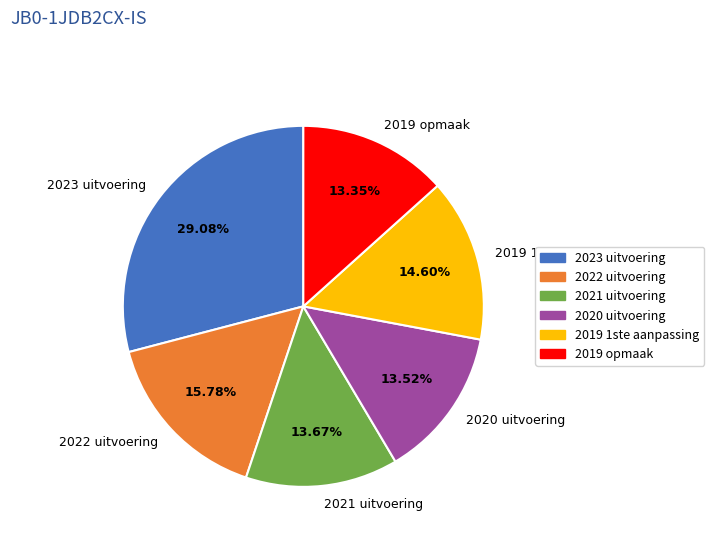

The 2021 uitvoering slice represents 14% of the pie. True or false?

True